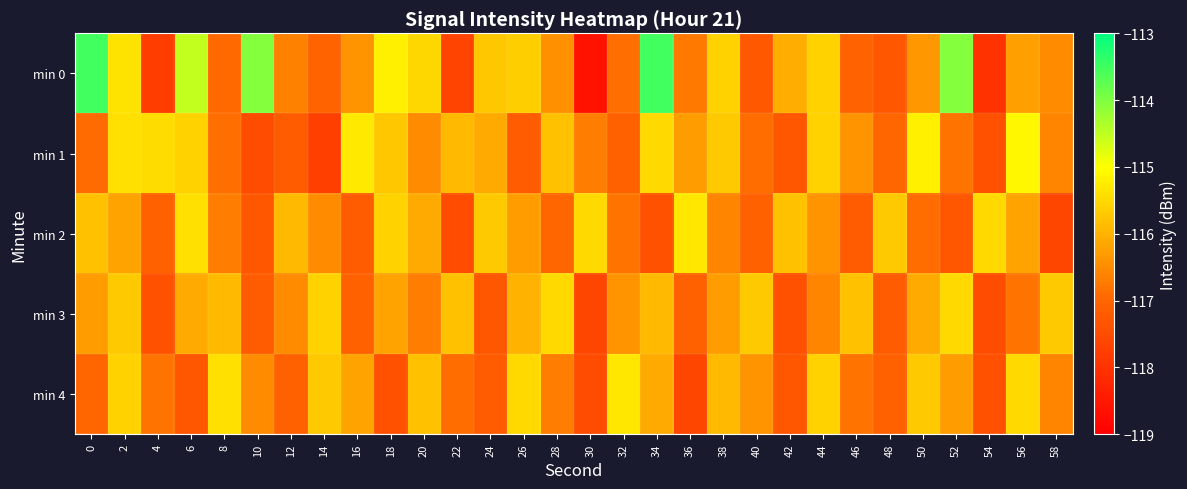

At how many categories does at least one series exceed -116?

30